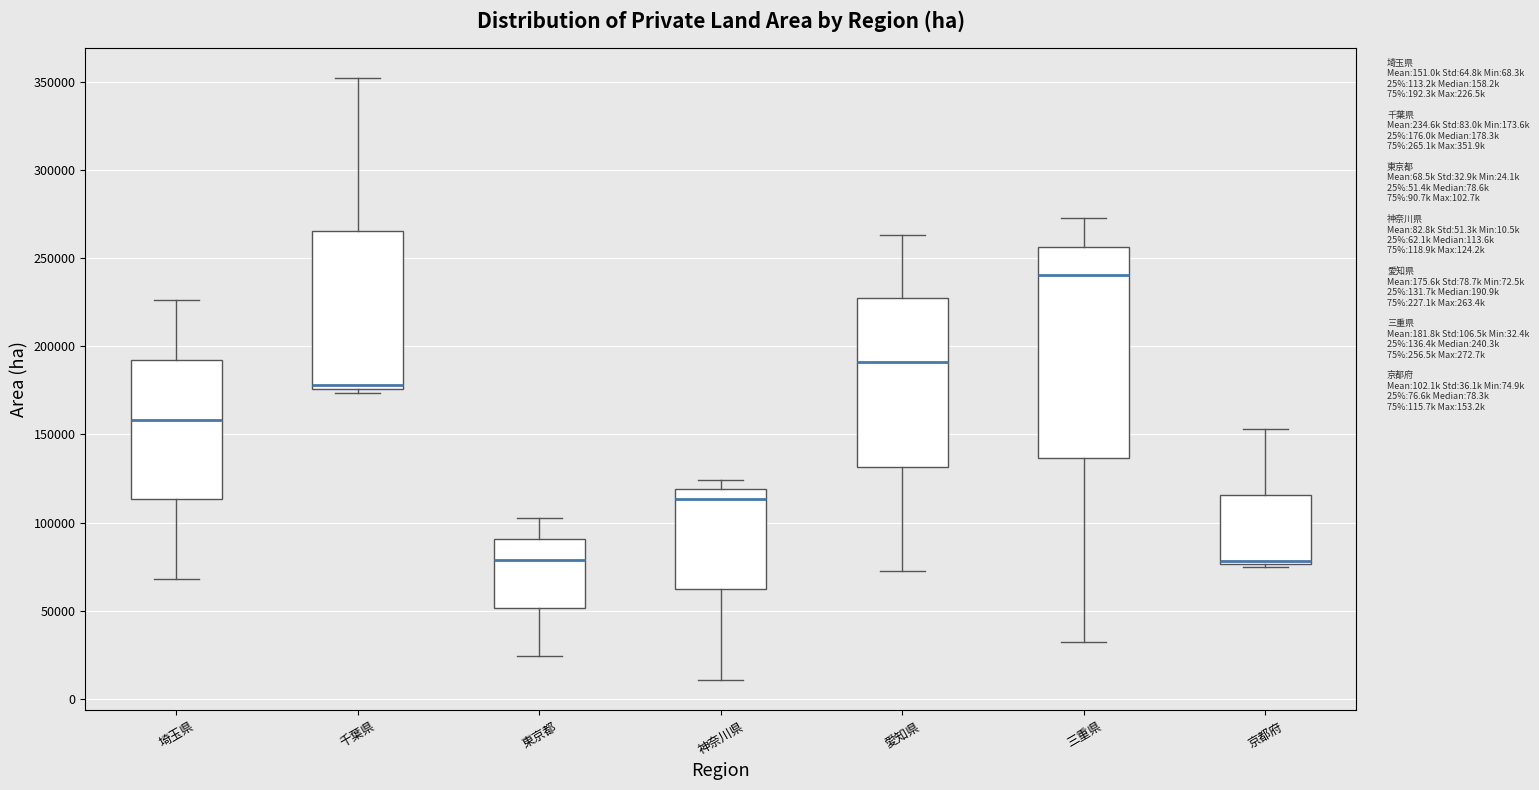

Reading left to right, read every box against the y-axis: the position of its median line, the range the box covers, and the ends of its whiskers. The values are not printed on the chart, so give them approximately, as read against the axis.

埼玉県: median 160000, box 115000 to 190000, whiskers 70000 to 225000
千葉県: median 180000, box 175000 to 265000, whiskers 175000 (just below the box's lower edge) to 350000
東京都: median 80000, box 50000 to 90000, whiskers 25000 to 105000
神奈川県: median 115000, box 60000 to 120000, whiskers 10000 to 125000
愛知県: median 190000, box 130000 to 225000, whiskers 70000 to 265000
三重県: median 240000, box 135000 to 255000, whiskers 30000 to 275000
京都府: median 80000, box 75000 to 115000, whiskers 75000 (just below the box's lower edge) to 155000